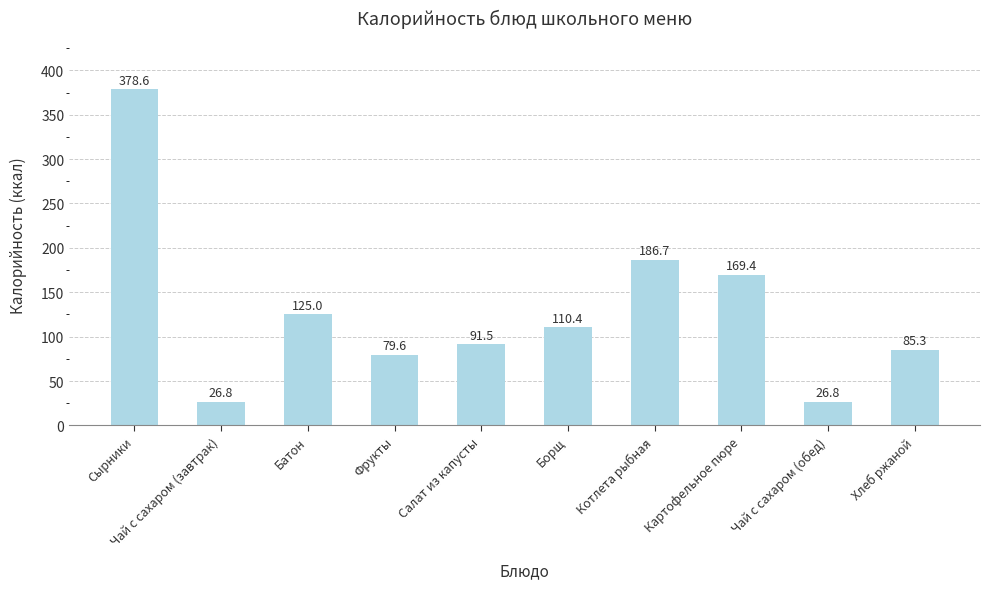

Approximately how many times larger is the value at Чай с сахаром (обед) compared to Фрукты?

0.3